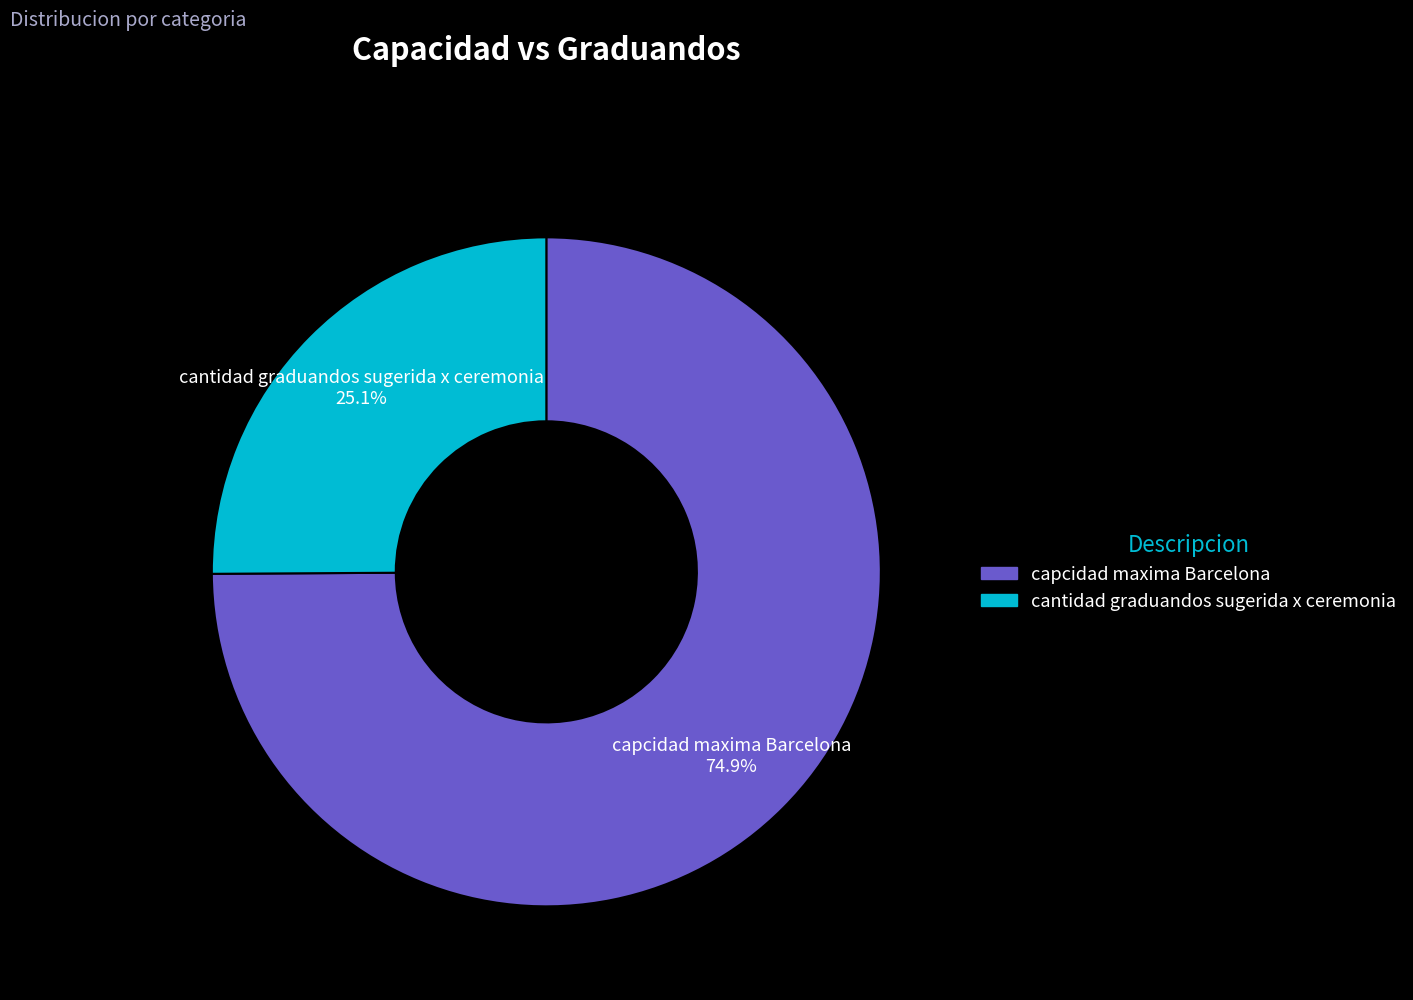

To the nearest percent, what is the combined percentage of capcidad maxima Barcelona and cantidad graduandos sugerida x ceremonia?

100%